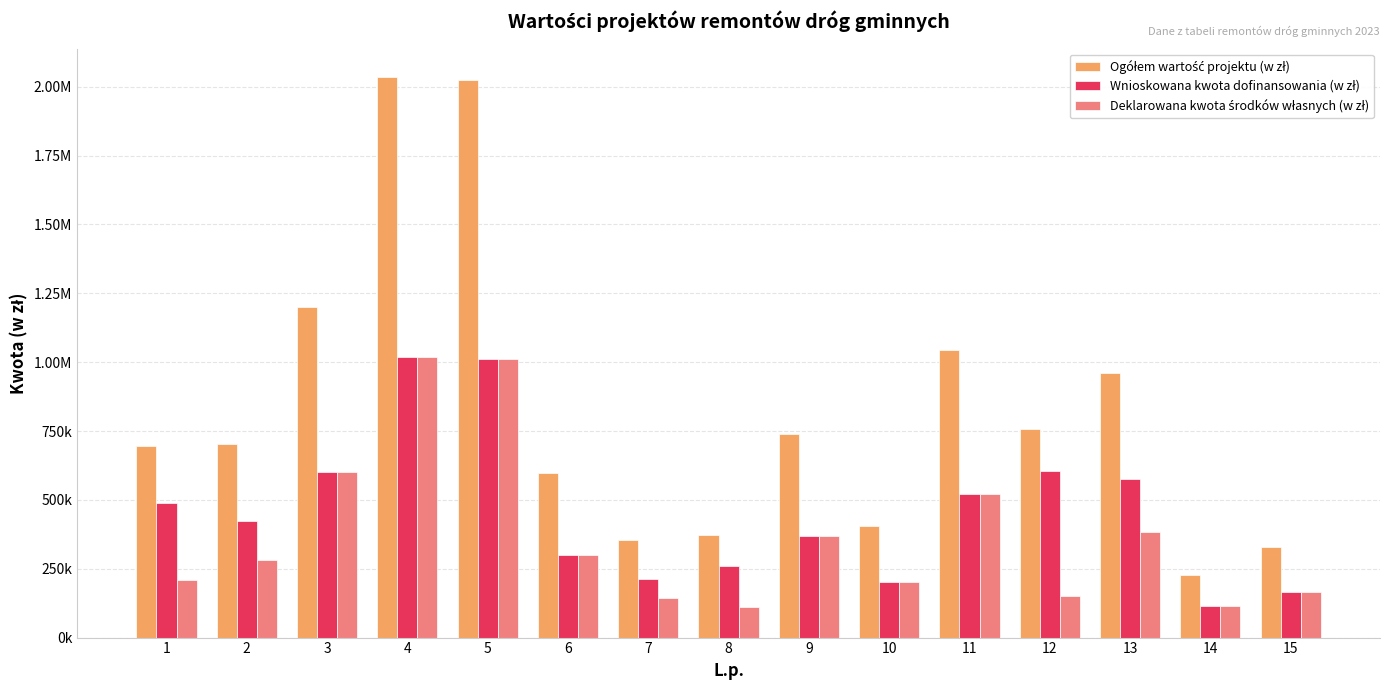

Is the value of Deklarowana kwota środków własnych (w zł) at 1 greater than the value of Wnioskowana kwota dofinansowania (w zł) at 9?

No